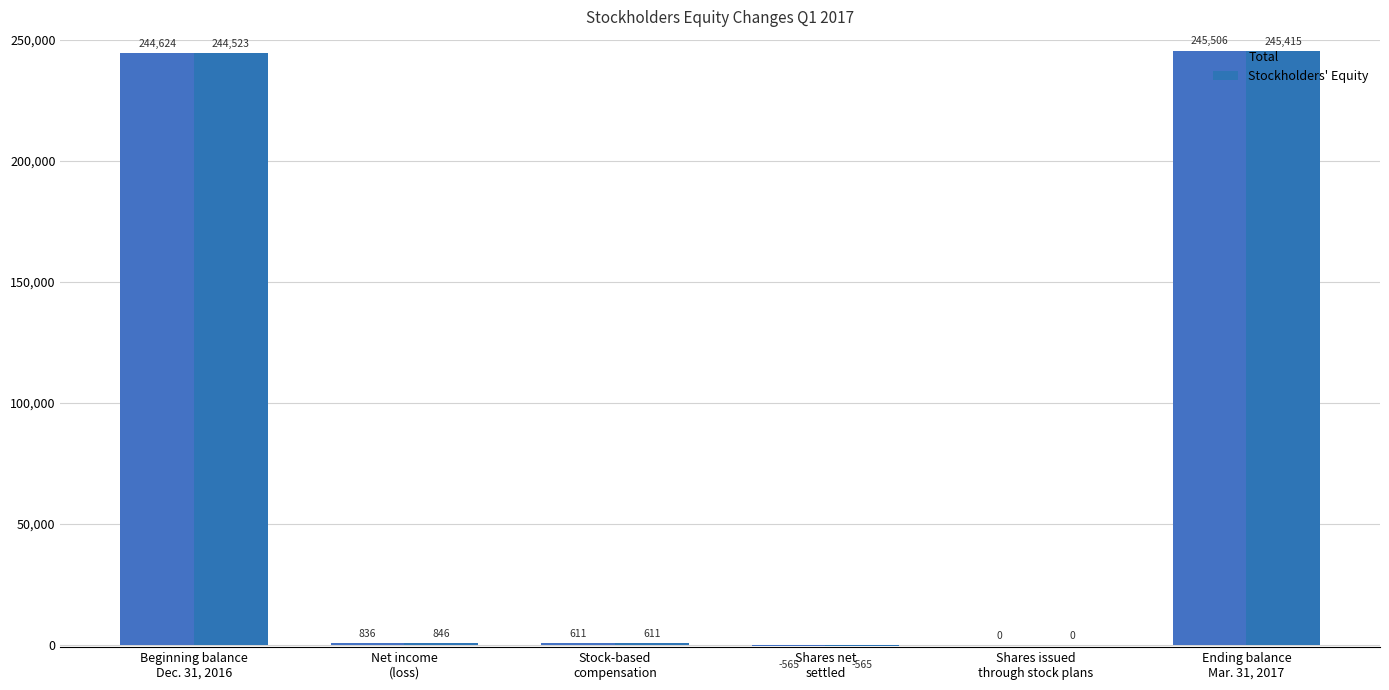

Count the number of data series in this chart.

2